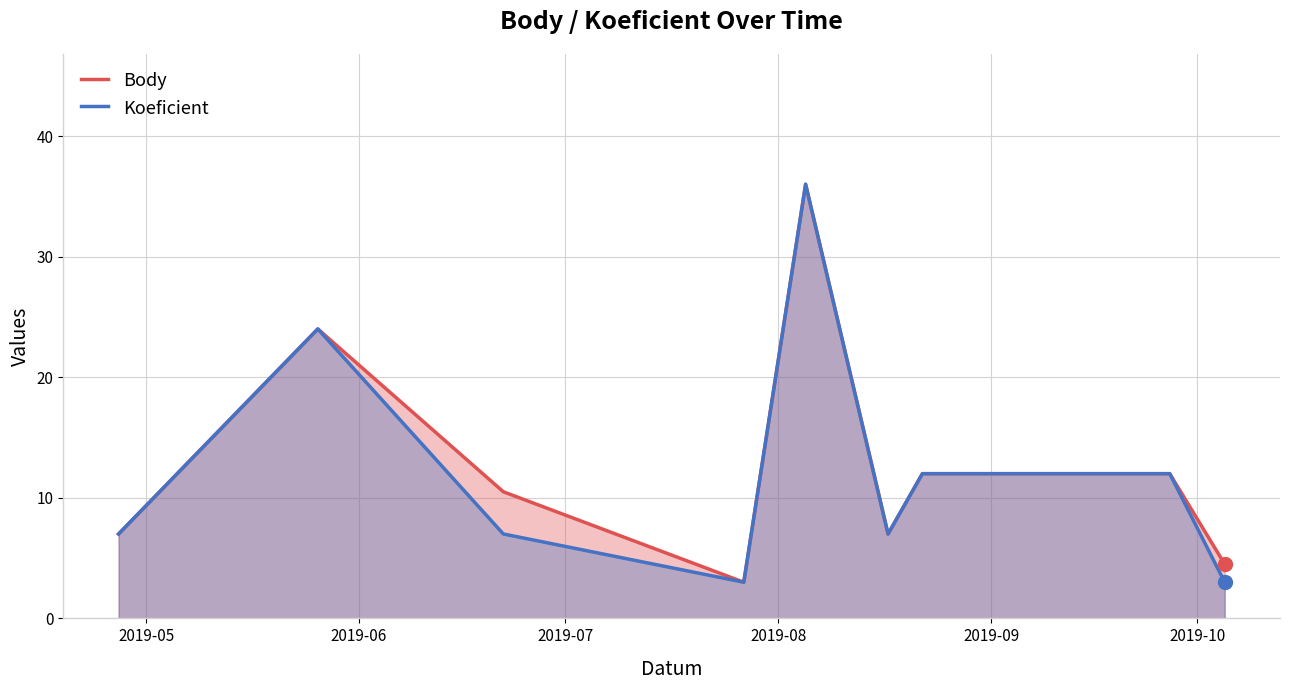

True or false: Body and Koeficient intersect in this chart.

False